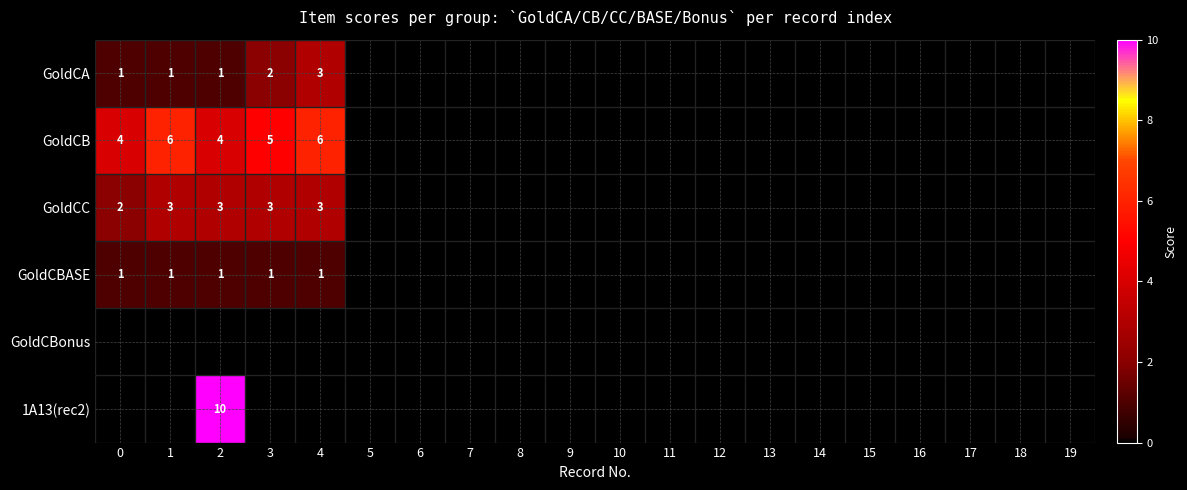

Is it true that GoldCBonus equals 0 at 3?

True